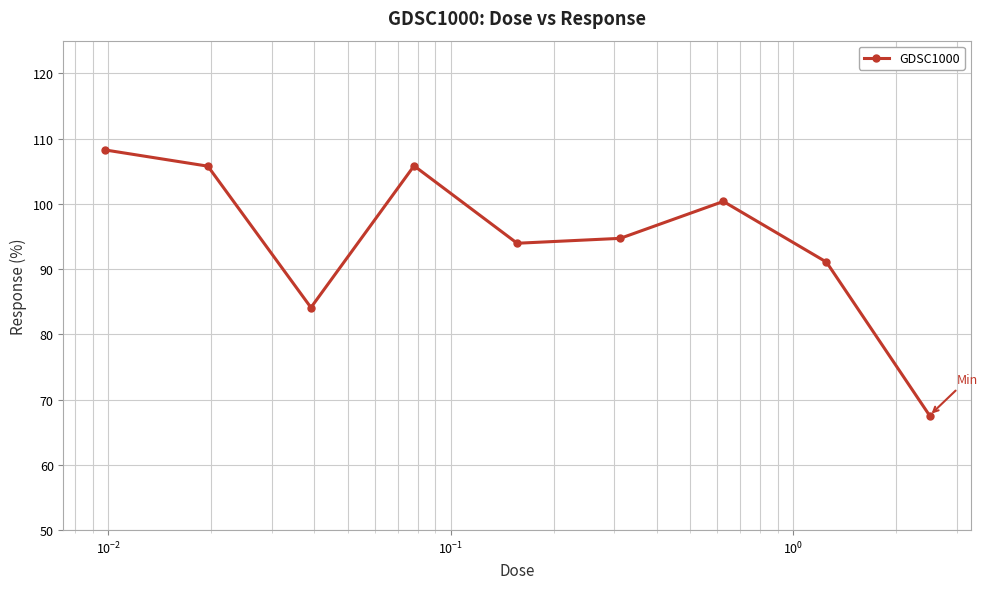

What is the greatest value displayed?

108.3